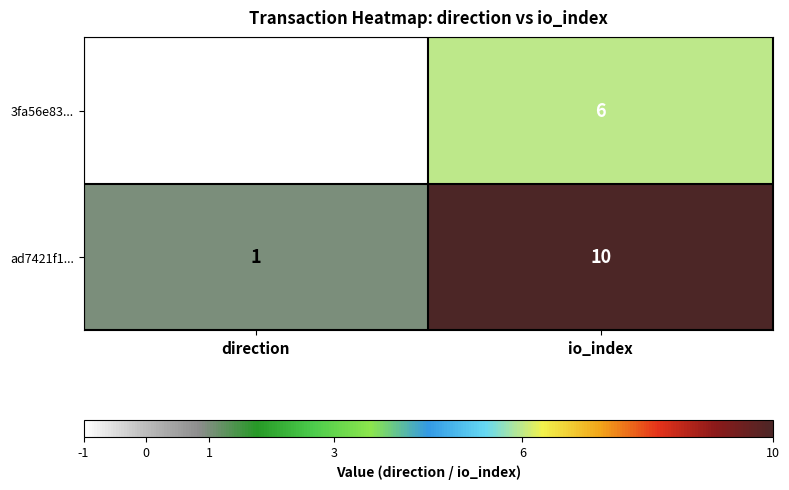

Reading left to right, extract all data points from this chart.

3fa56e83...: direction=-1	io_index=6
ad7421f1...: direction=1	io_index=10